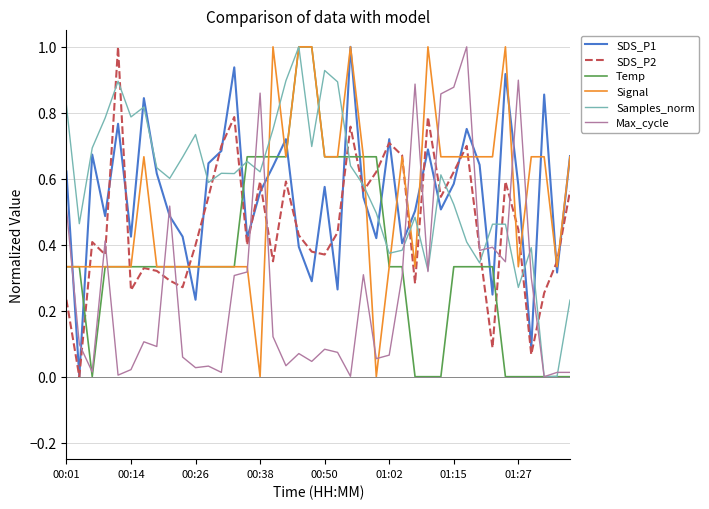

What is the maximum value for Max_cycle?

1.0